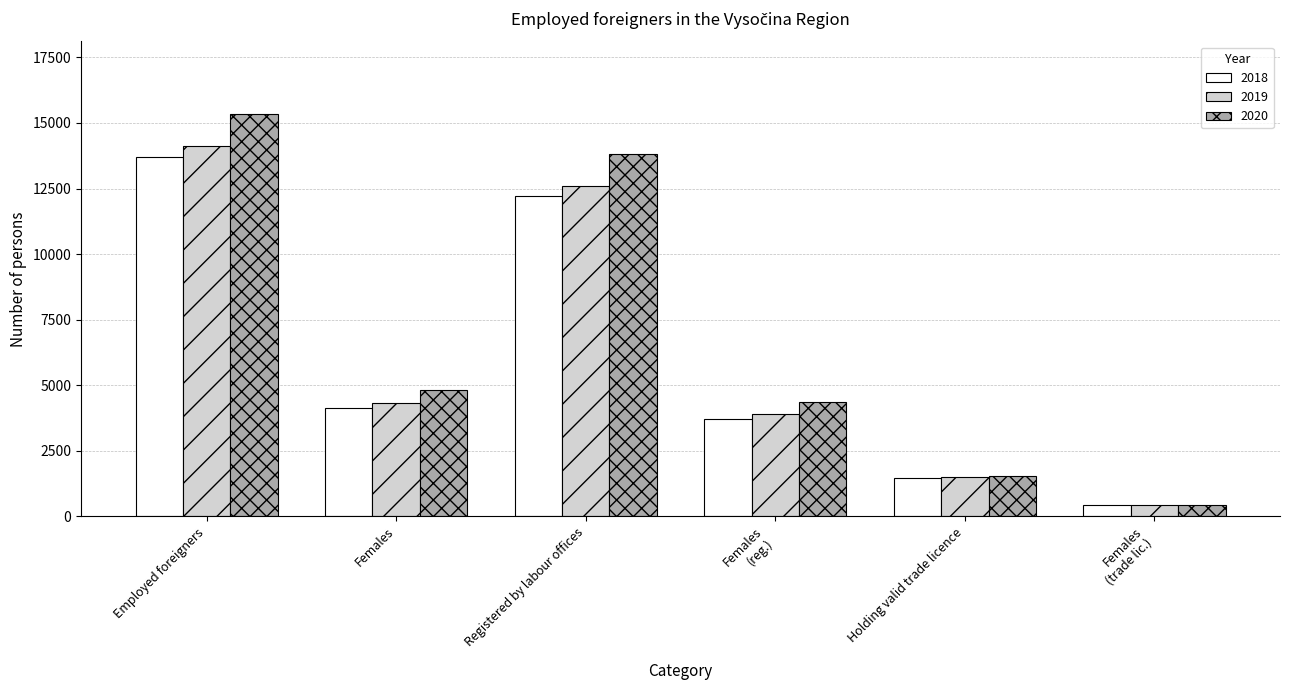

Are the bars horizontal?

No